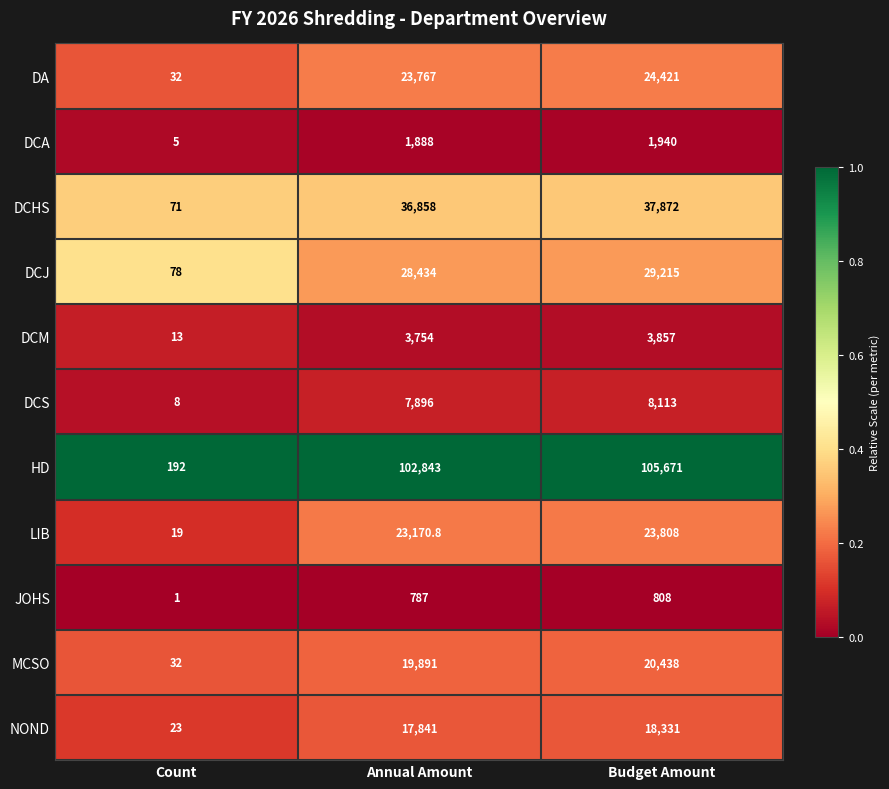

At which label is JOHS closest to 404?

Annual Amount